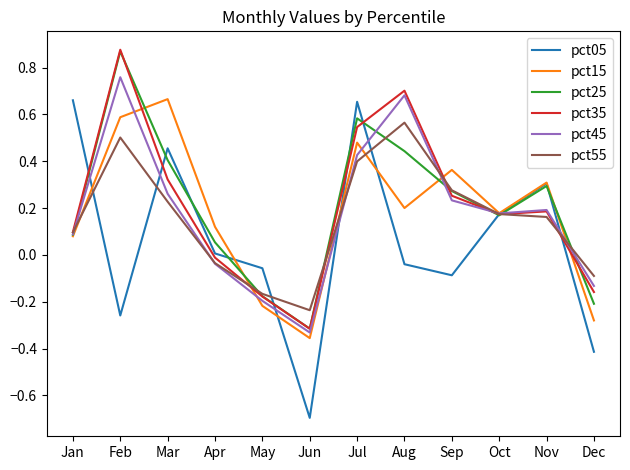

Which label corresponds to the largest value in the chart?

Feb